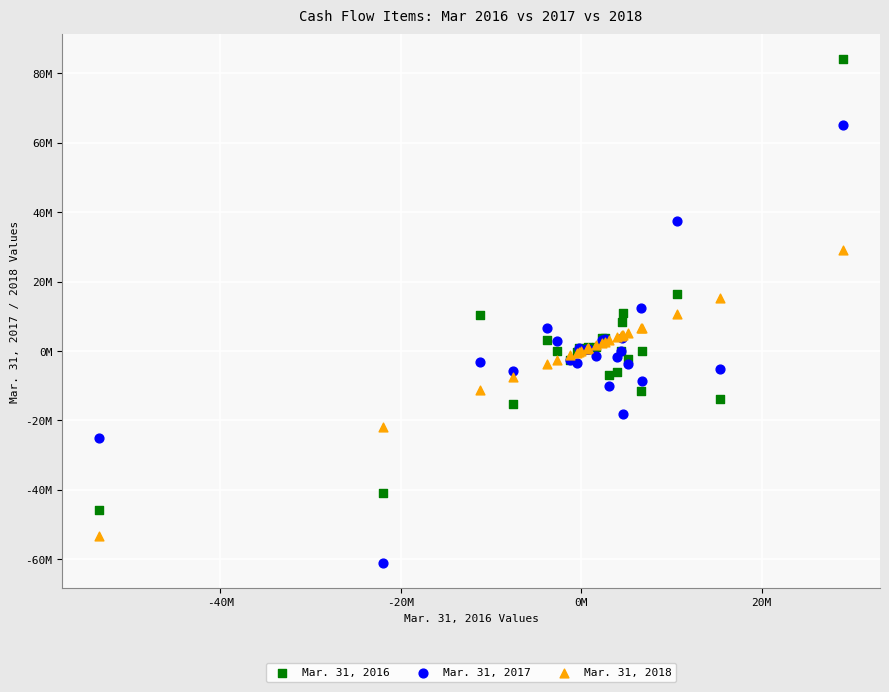

Which series contains the lowest Y value?

Mar. 31, 2017